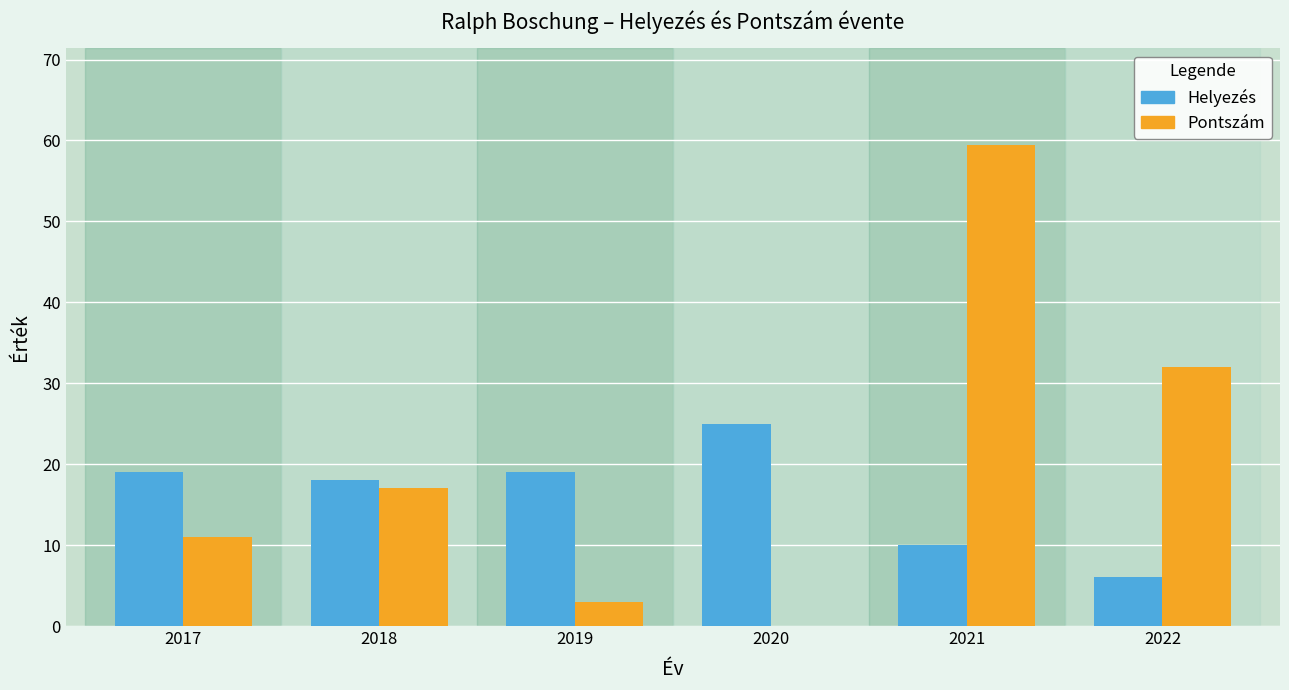

What is the average value of the Helyezés series?

16.2